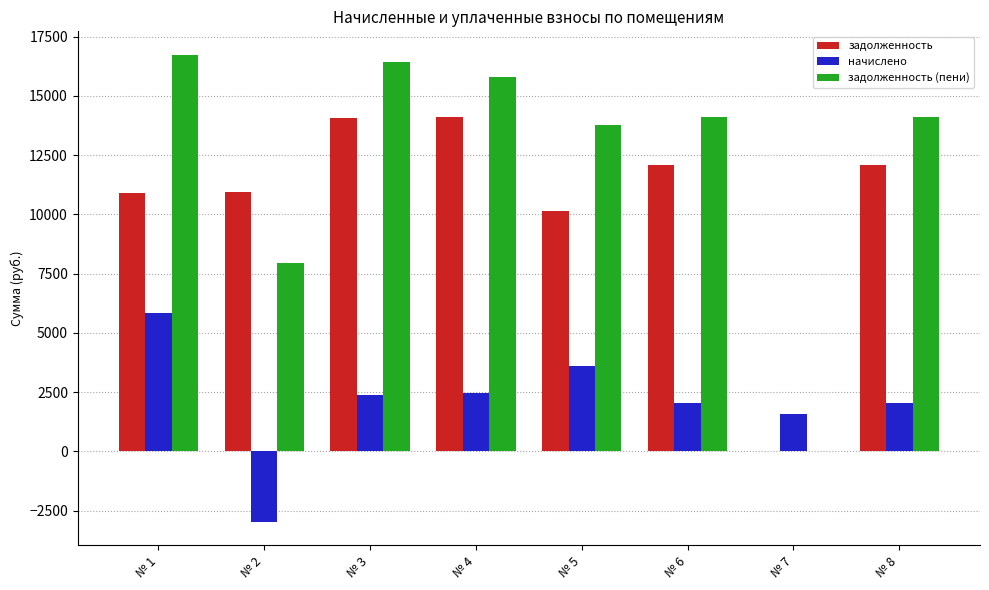

Between № 2 and № 7, which series saw the biggest shift?

задолженность